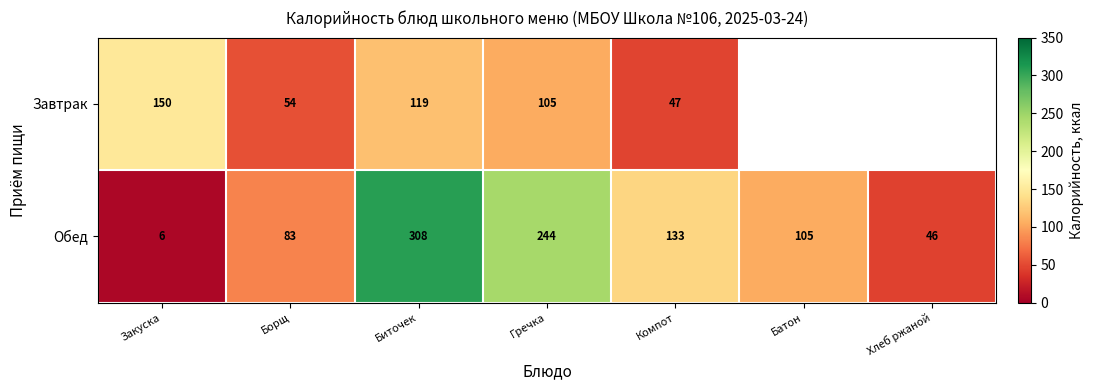

What is the sum of the Обед values at Биточек and Закуска?

314